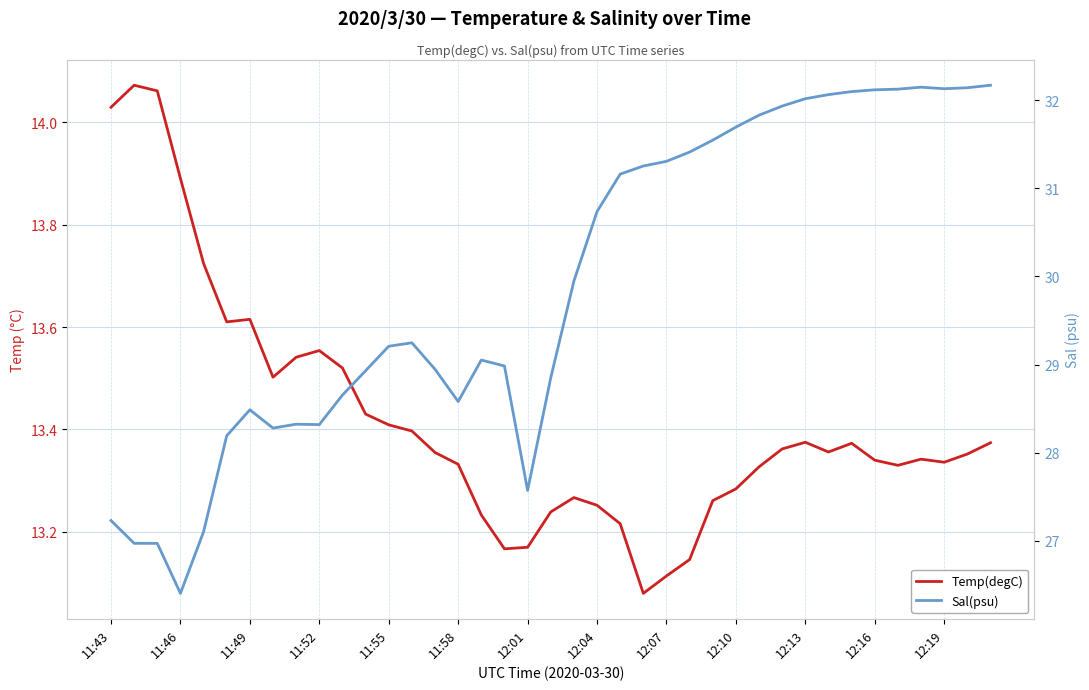

What is the highest value of the Temp(degC) series?

14.1